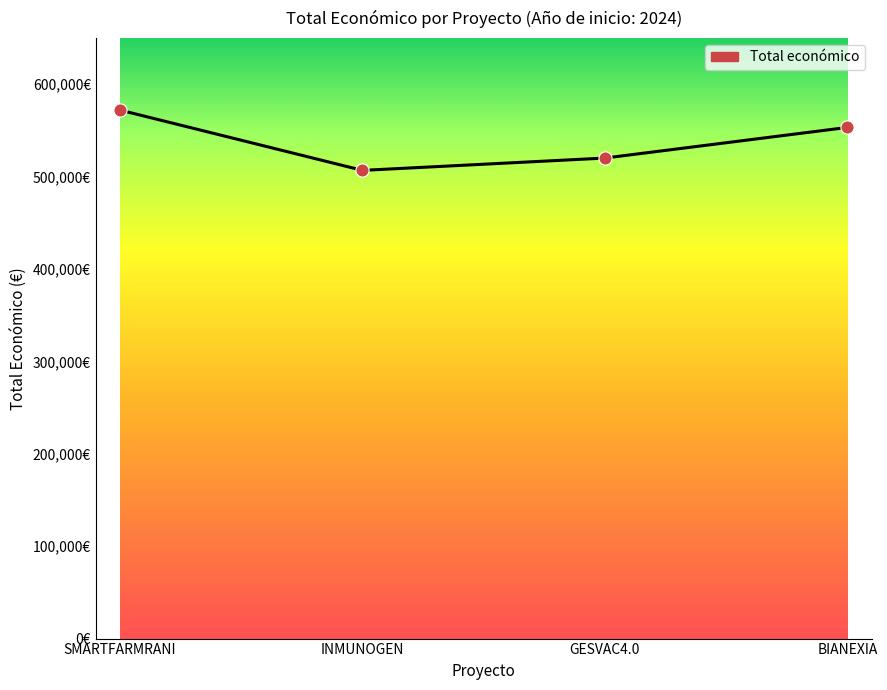

What is the change in value from INMUNOGEN to BIANEXIA?

+46493